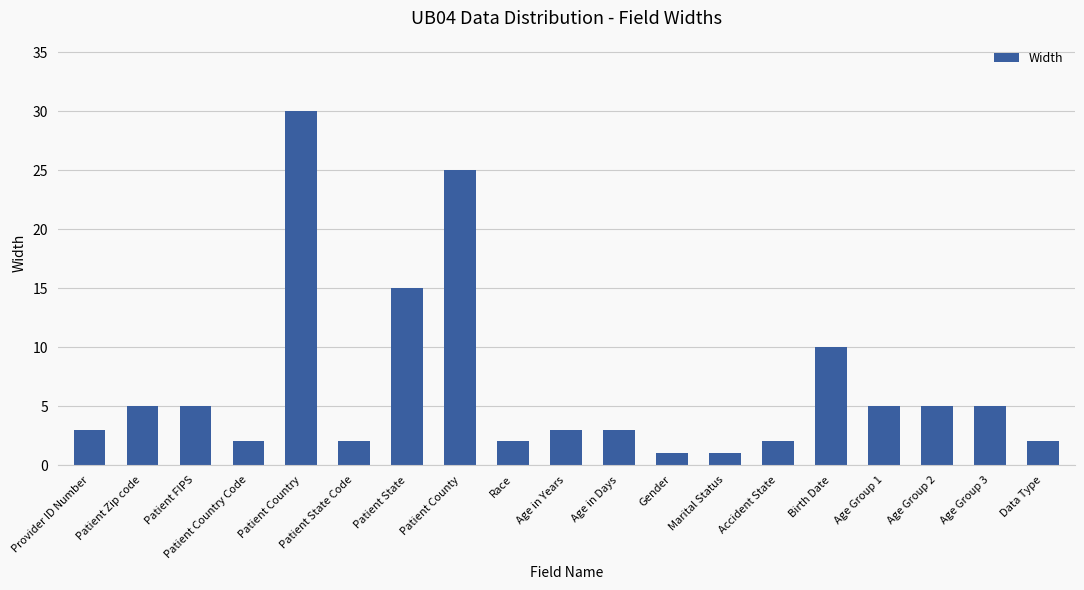

Count the number of categories in the chart.

19